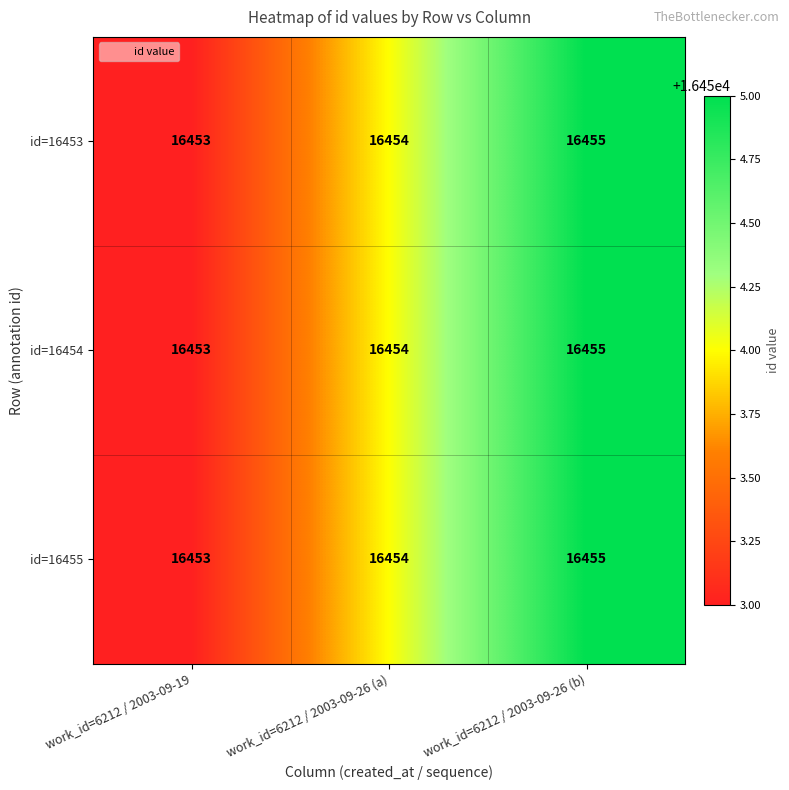

The id=16455 series shows 23135 at work_id=6212 / 2003-09-26 (a). True or false?

False